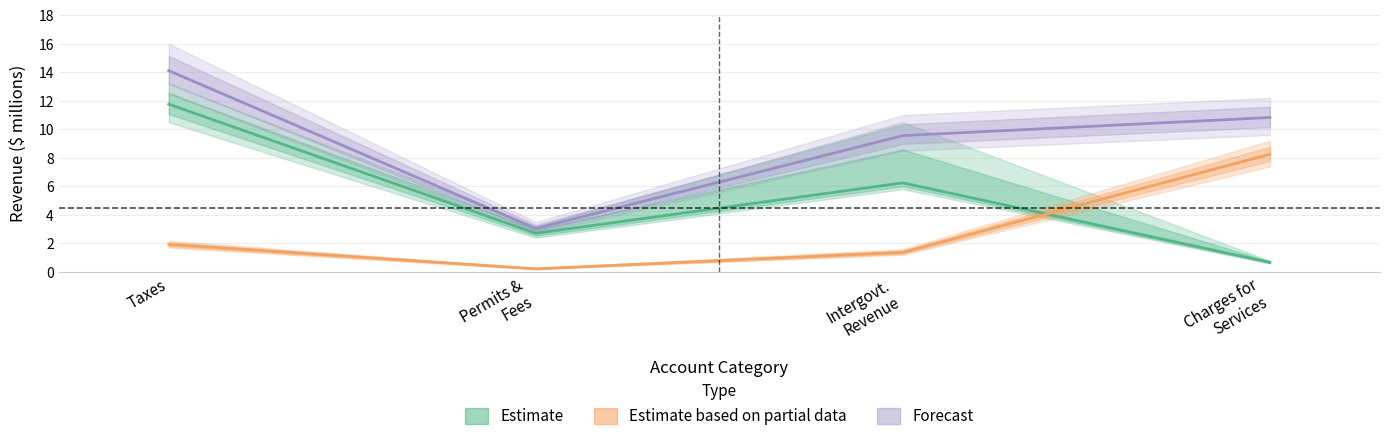

True or false: Forecast and Estimate intersect in this chart.

False